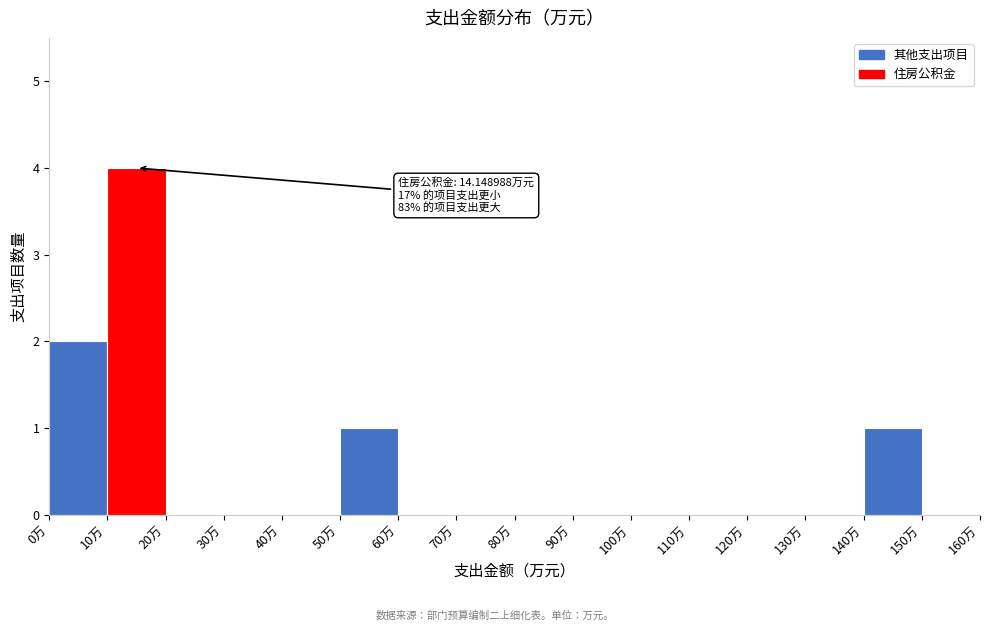

Which range on the x-axis has the tallest bar?

10 to 20